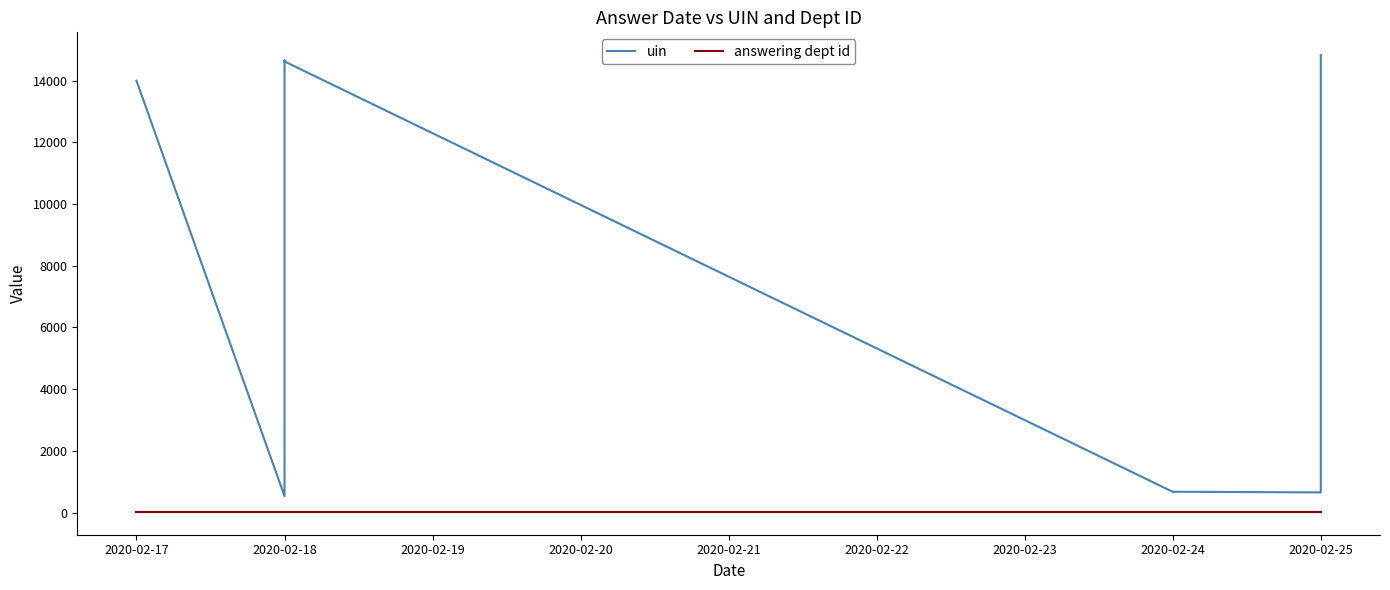

What is the minimum value shown in the chart?

20